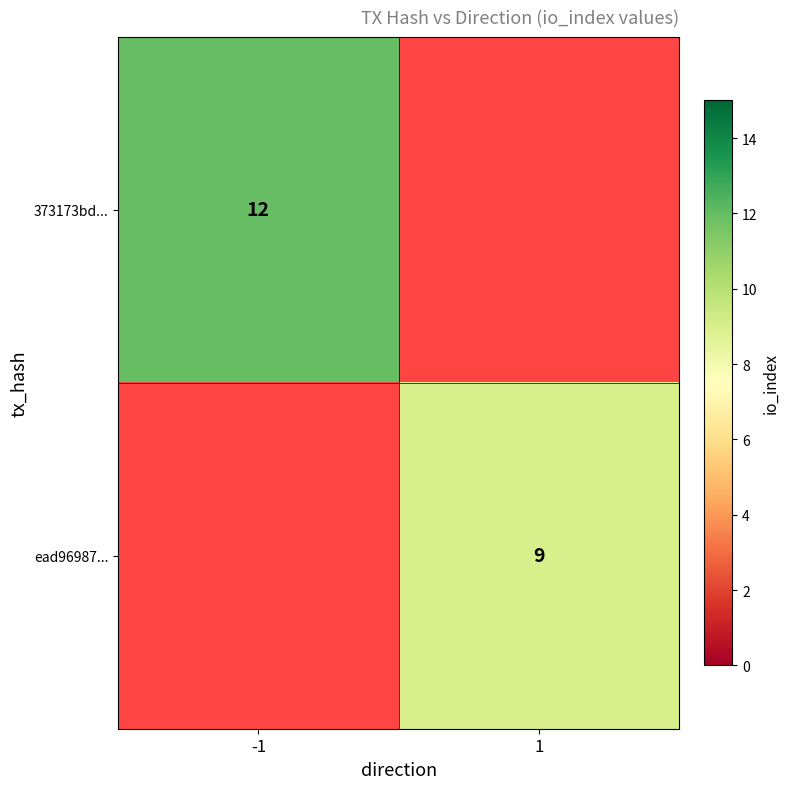

The value of 373173bd... at -1 is 20. True or false?

False